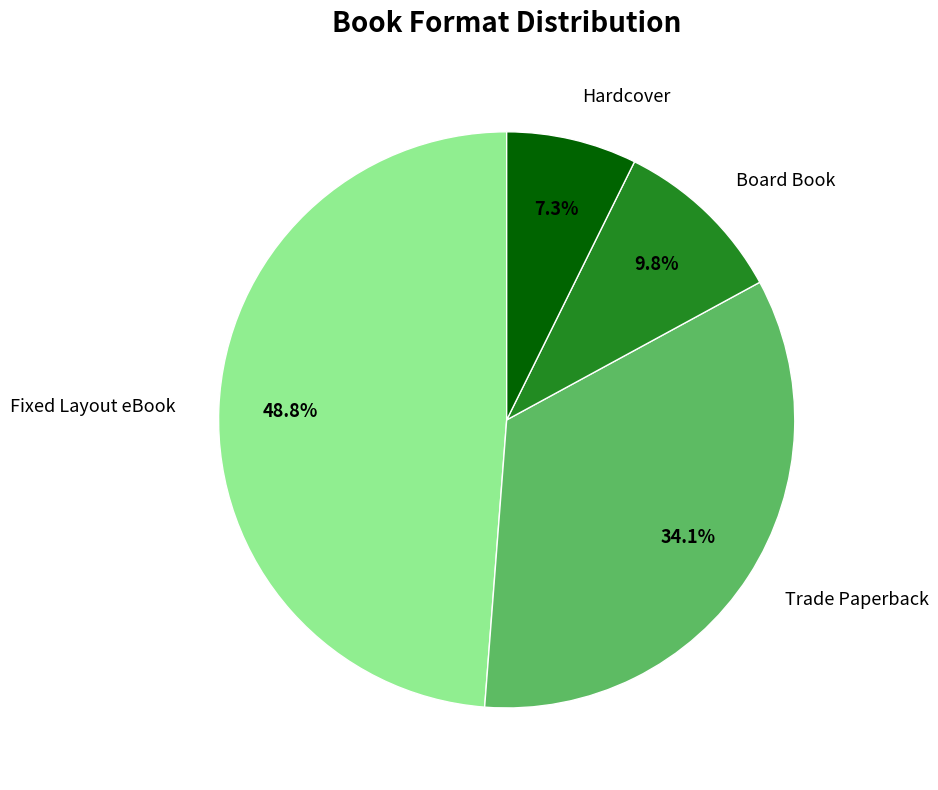

Which slice is the largest?

Fixed Layout eBook